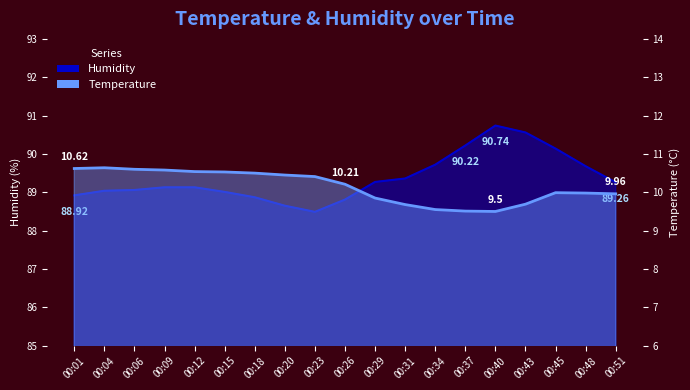

Reading right to left, transcribe all the data shown in this chart.

Temperature: 00:51=10.0	00:48=10.0	00:45=10.0	00:43=9.7	00:40=9.5	00:37=9.5	00:34=9.6	00:31=9.7	00:29=9.8	00:26=10.2	00:23=10.4	00:20=10.4	00:18=10.5	00:15=10.5	00:12=10.5	00:09=10.6	00:06=10.6	00:04=10.6	00:01=10.6
Humidity: 00:51=89.3	00:48=89.7	00:45=90.1	00:43=90.6	00:40=90.7	00:37=90.2	00:34=89.7	00:31=89.4	00:29=89.3	00:26=88.8	00:23=88.5	00:20=88.7	00:18=88.9	00:15=89.0	00:12=89.1	00:09=89.1	00:06=89.1	00:04=89.0	00:01=88.9